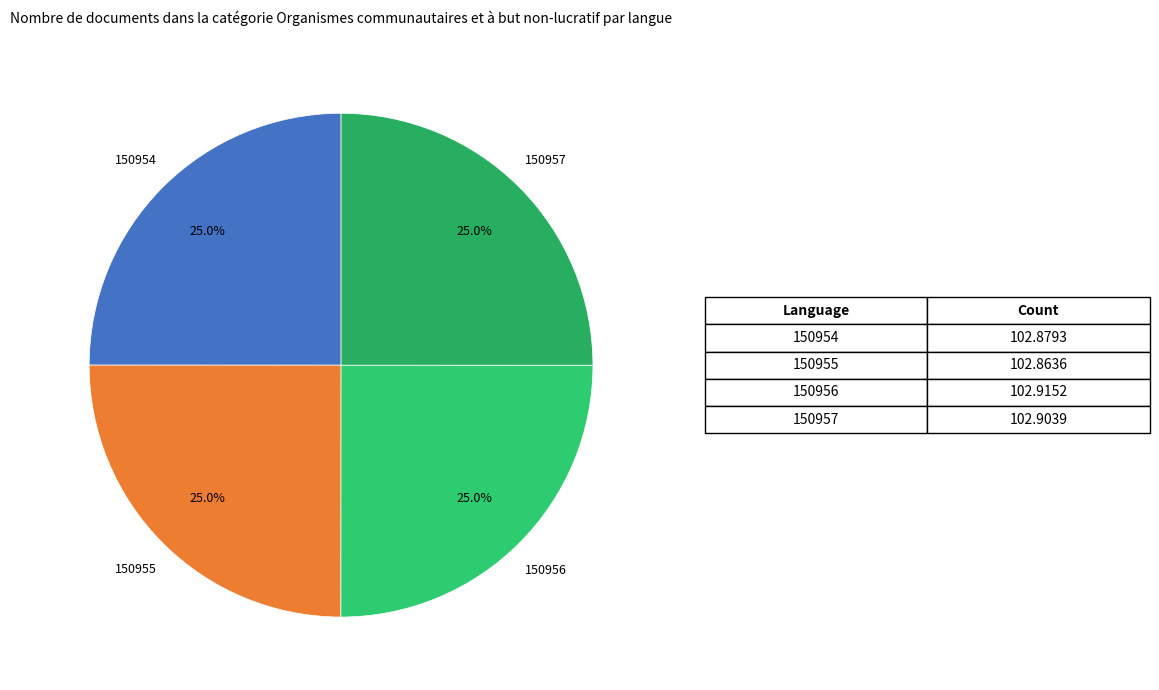

What percentage do 150957 and 150954 together represent?

50.0%